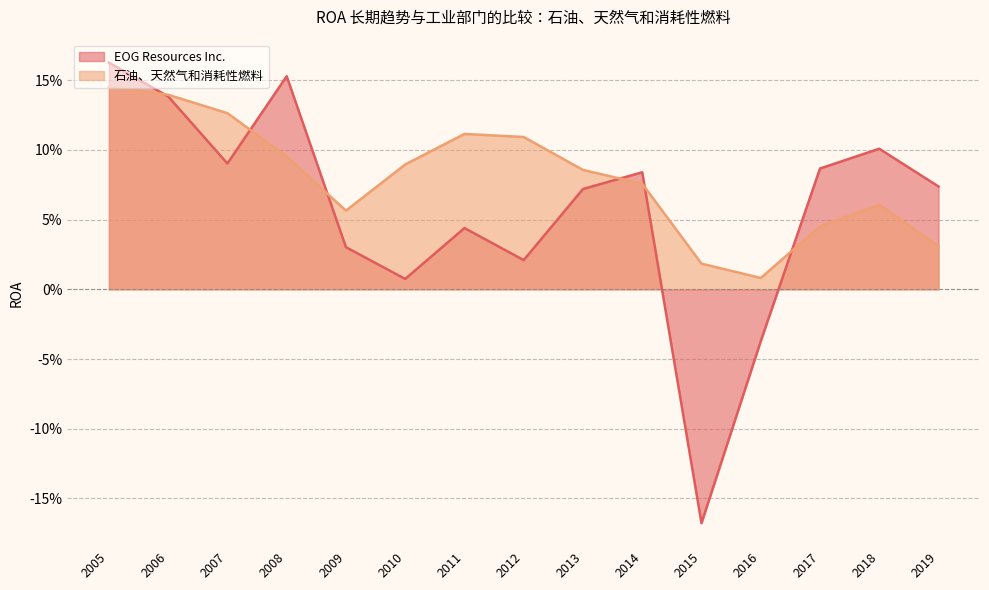

Which has a higher value, 2016 or 2006?

2006